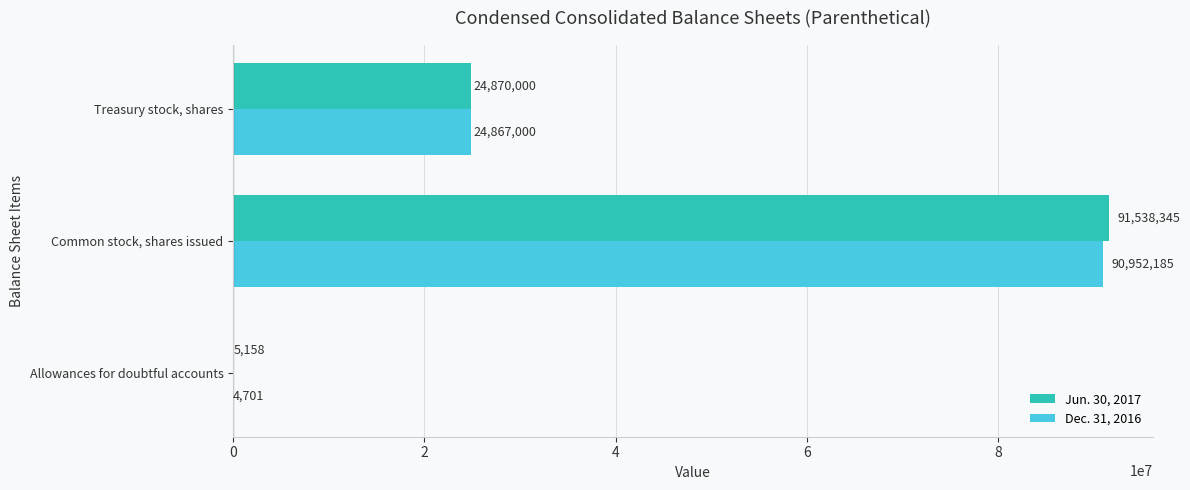

At which label is Dec. 31, 2016 closest to 45478443?

Treasury stock, shares